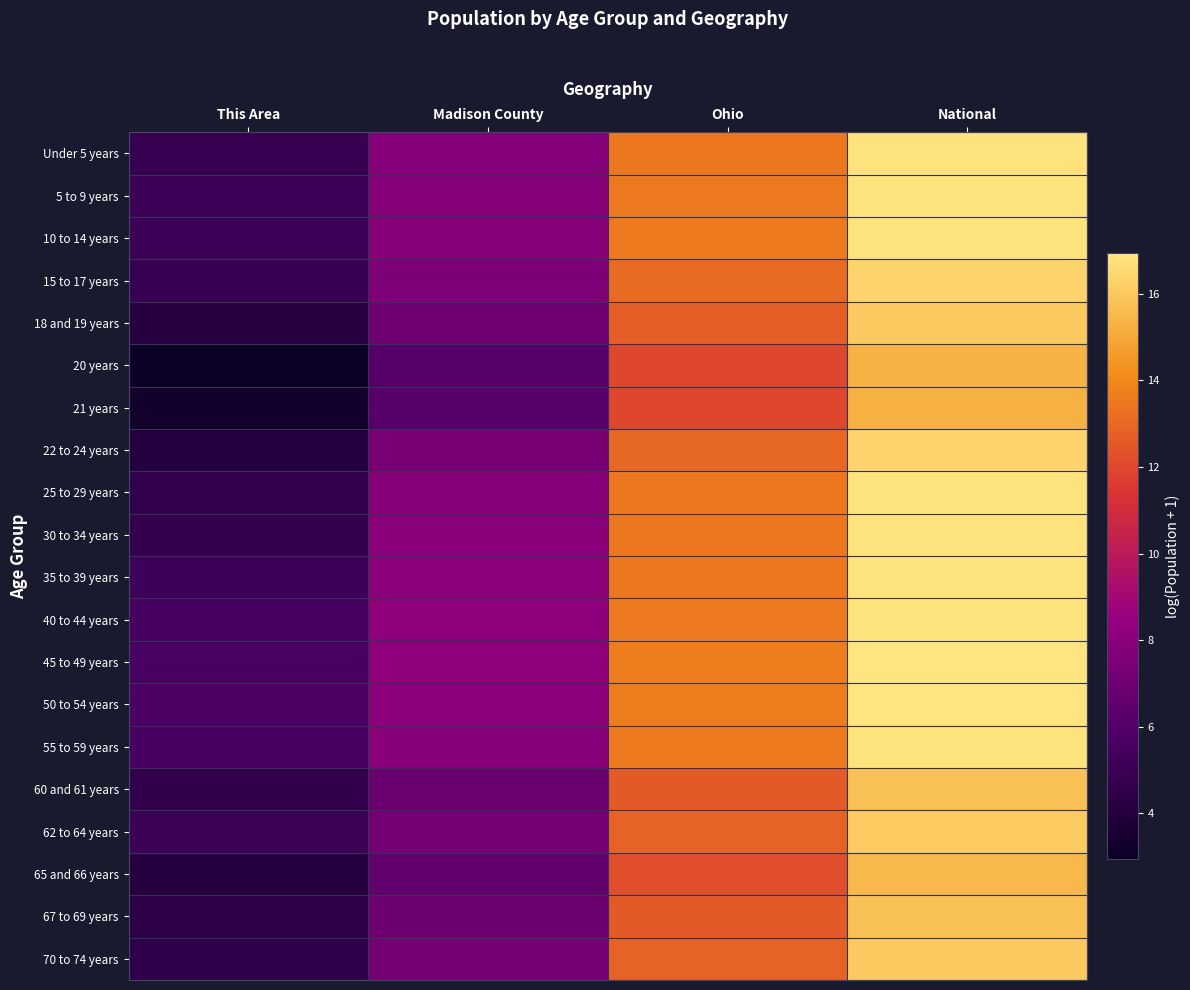

At which category is the sum across all series the highest?

National